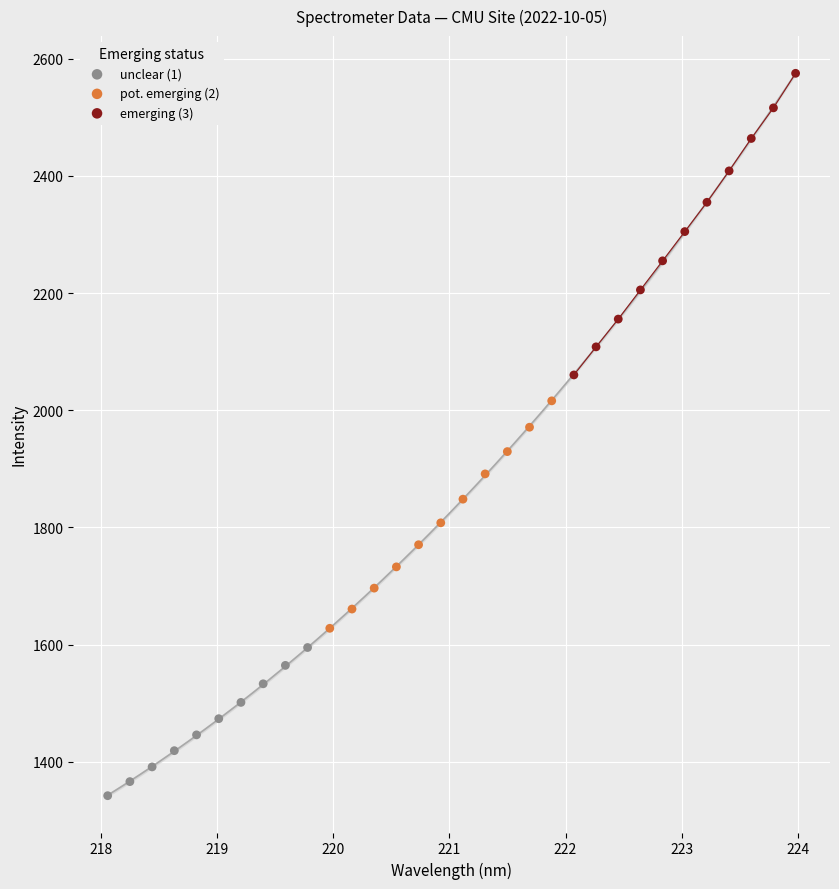

Which series reaches the minimum Y coordinate?

unclear (1)